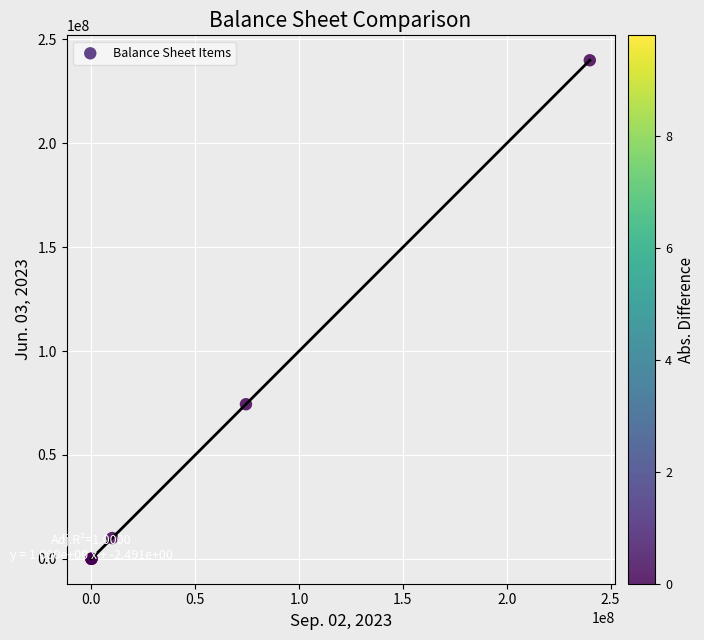

What Y value in the scatter plot is closest to 120000000?

74405225.0